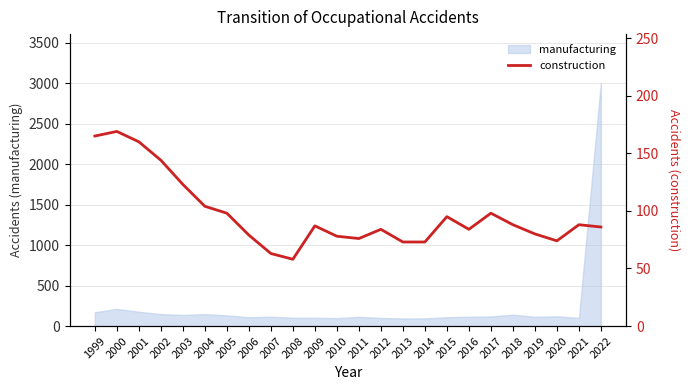

What is the maximum value for manufacturing?

3006